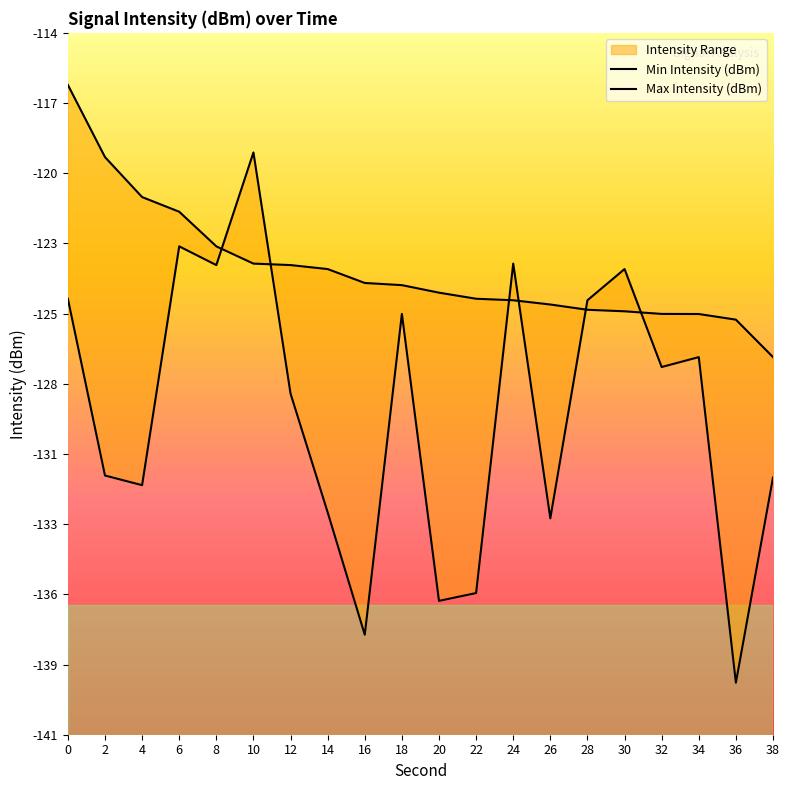

What is the value of the Max Intensity (dBm) point at the 14th from the left?

-124.9